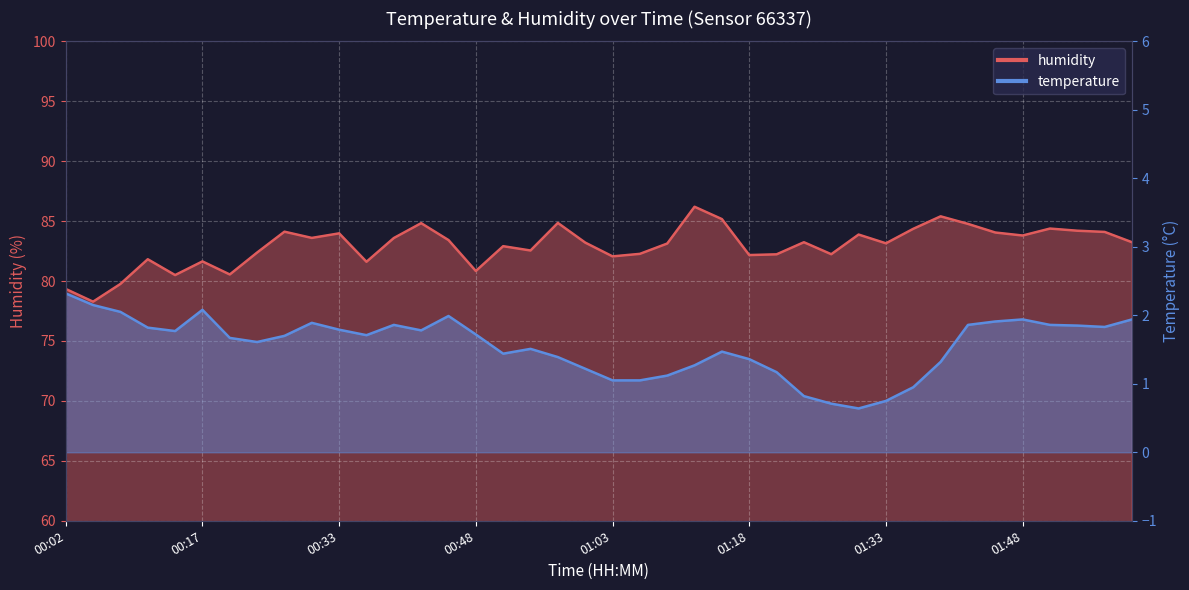

Is it true that humidity equals 85.4 at 01:39?

True